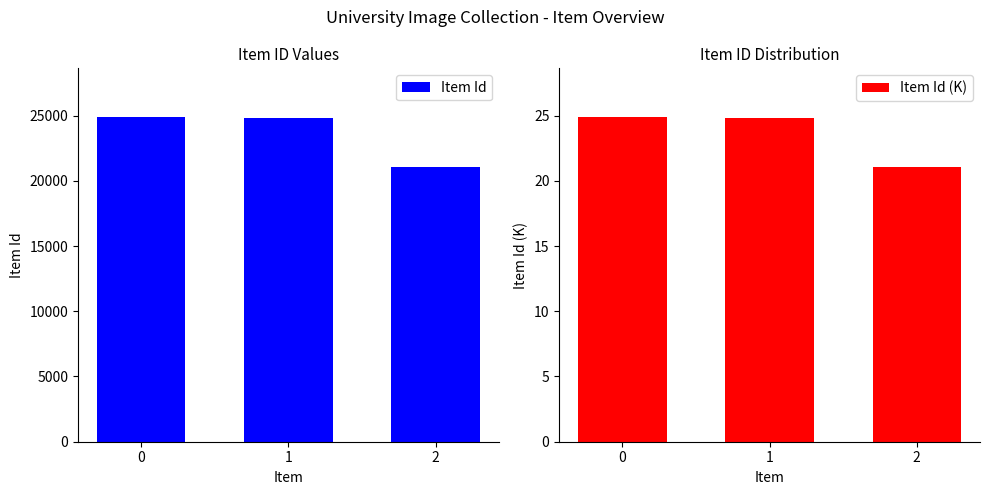

True or false: Item Id has a value of 40212.7 at 1.

False